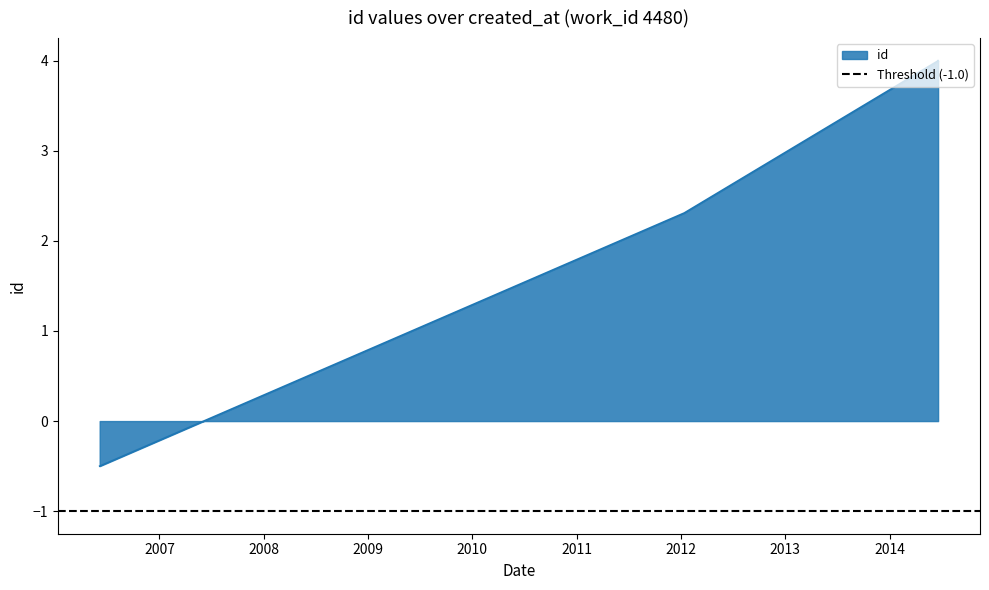

How many positive values are there?

8